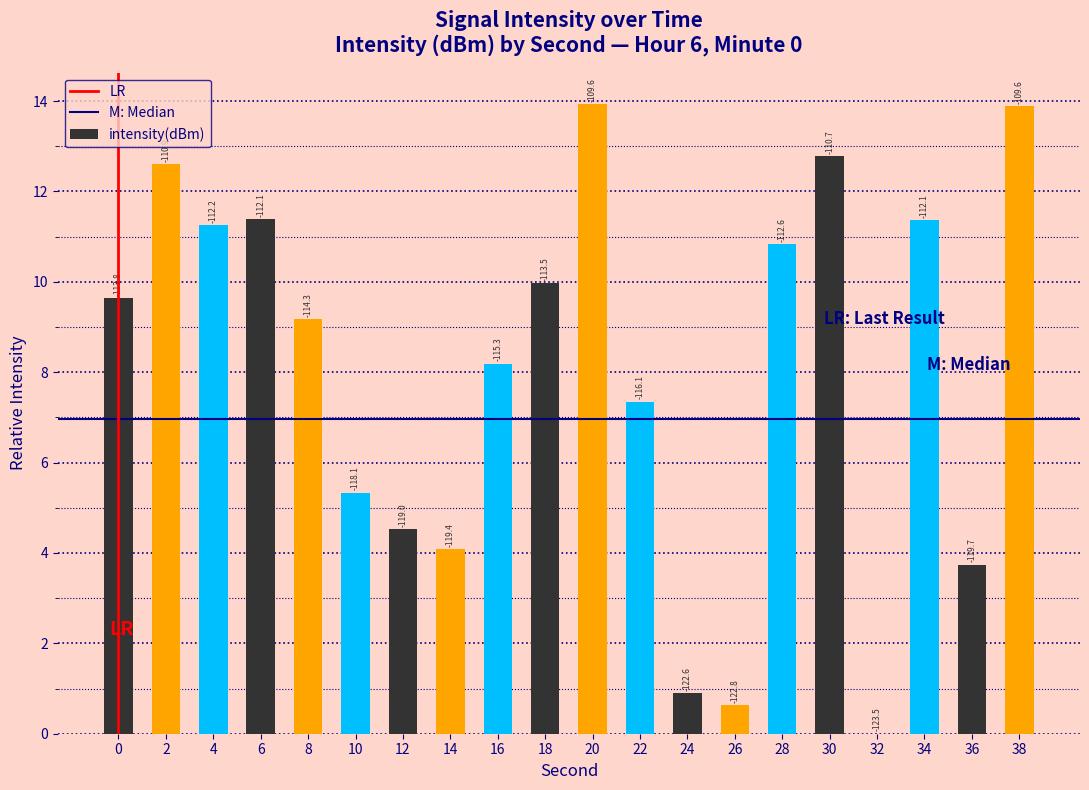

Reading right to left, what are all the values shown in this chart?

38=13.9	36=3.7	34=11.4	32=0.0	30=12.8	28=10.8	26=0.6	24=0.9	22=7.3	20=13.9	18=10.0	16=8.2	14=4.1	12=4.5	10=5.3	8=9.2	6=11.4	4=11.3	2=12.6	0=9.6